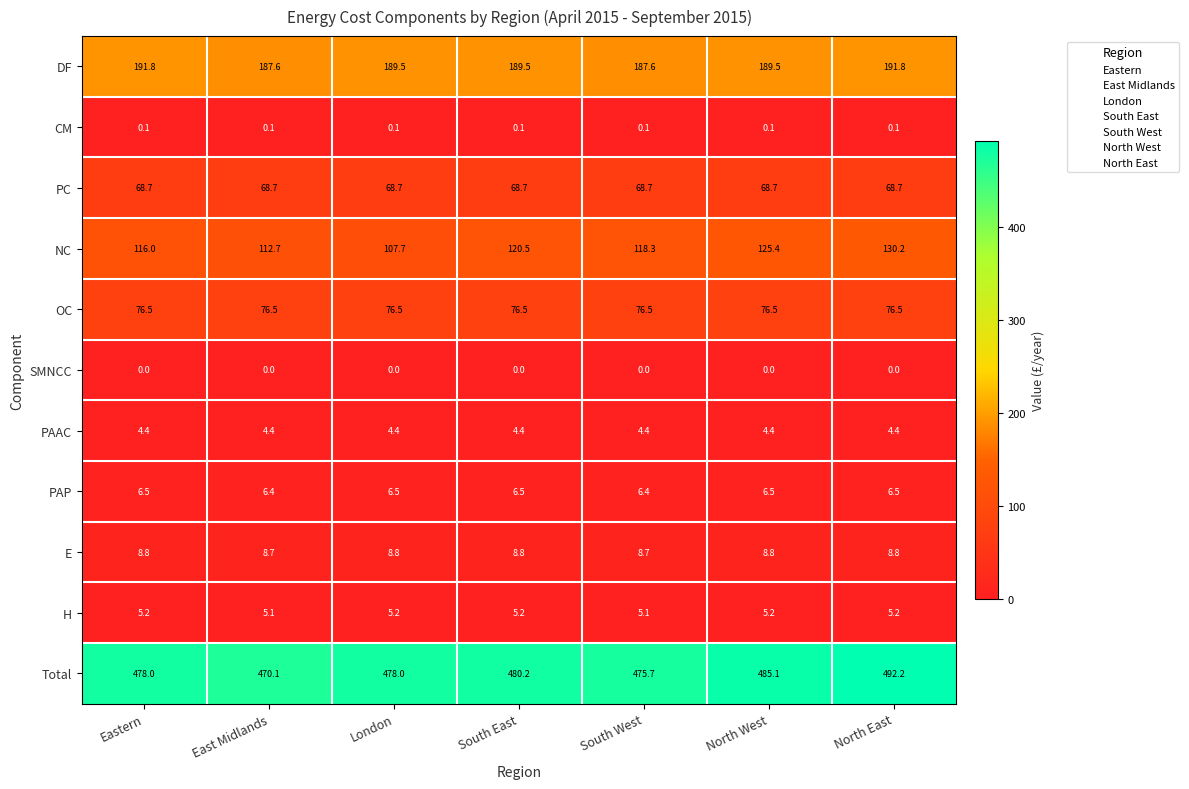

At South East, list the series in order from smallest to largest.

SMNCC, CM, PAAC, H, PAP, E, PC, OC, NC, DF, Total